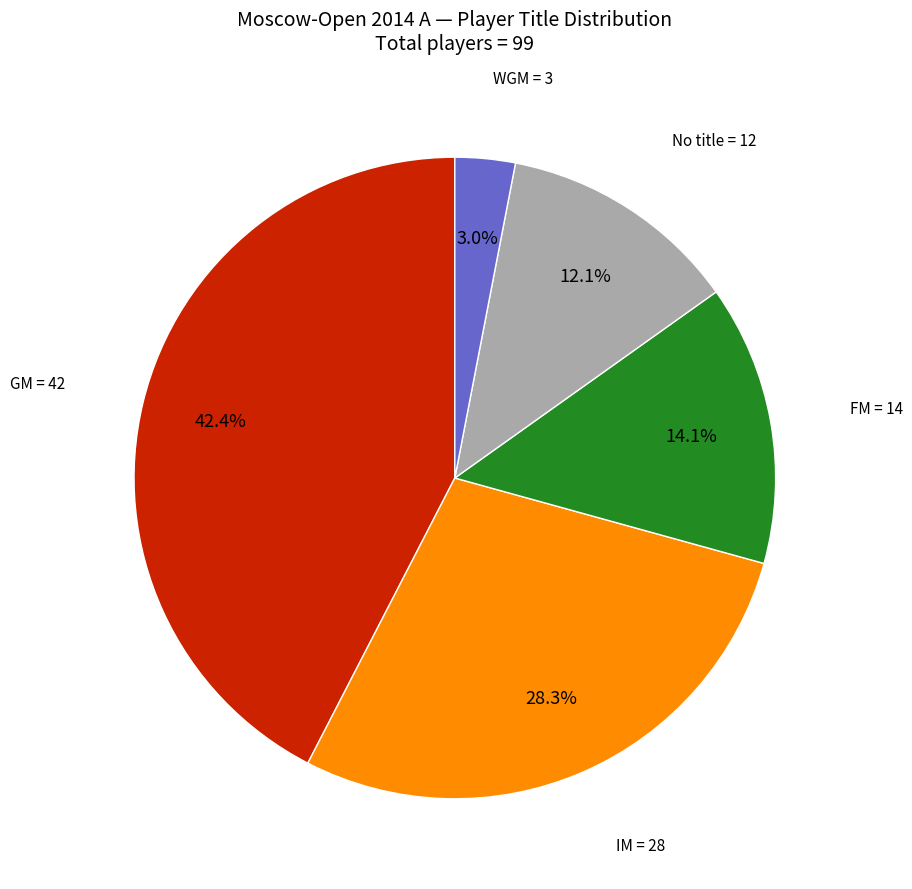

How many slices are in this pie chart?

5